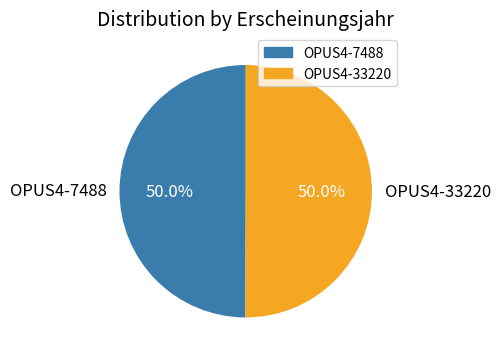

Approximately how many times larger is the value at OPUS4-7488 compared to OPUS4-33220?

1.0